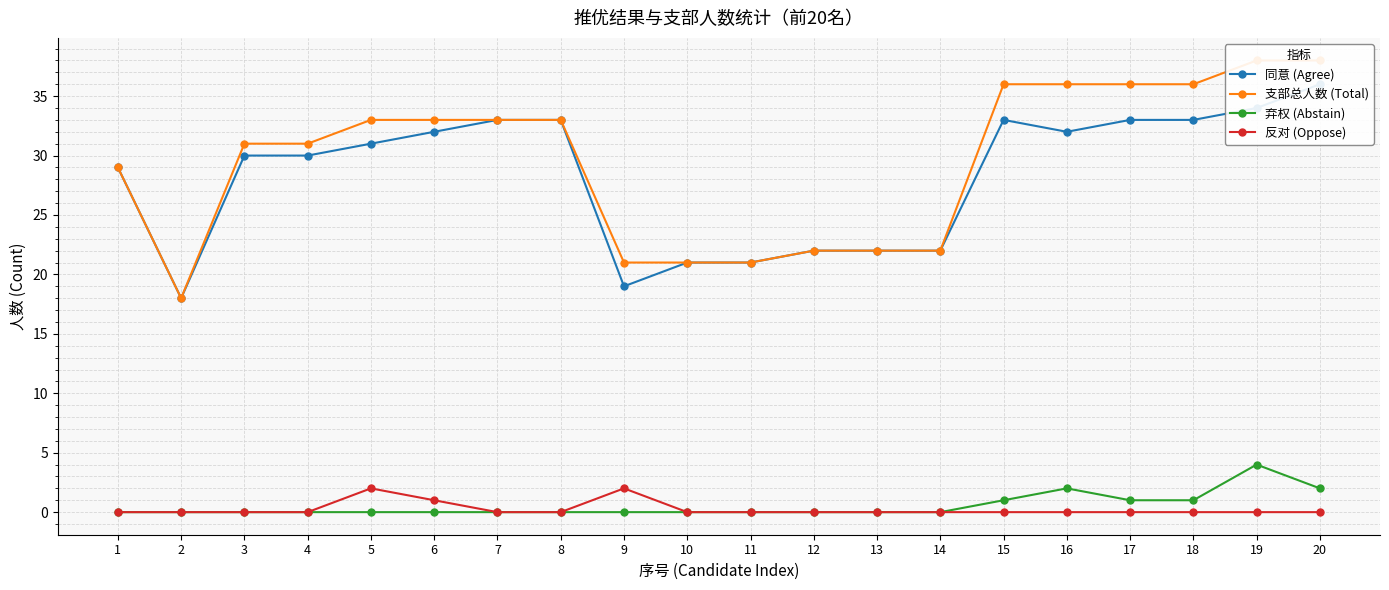

How many interior local peaks does the 反对 (Oppose) series have?

2